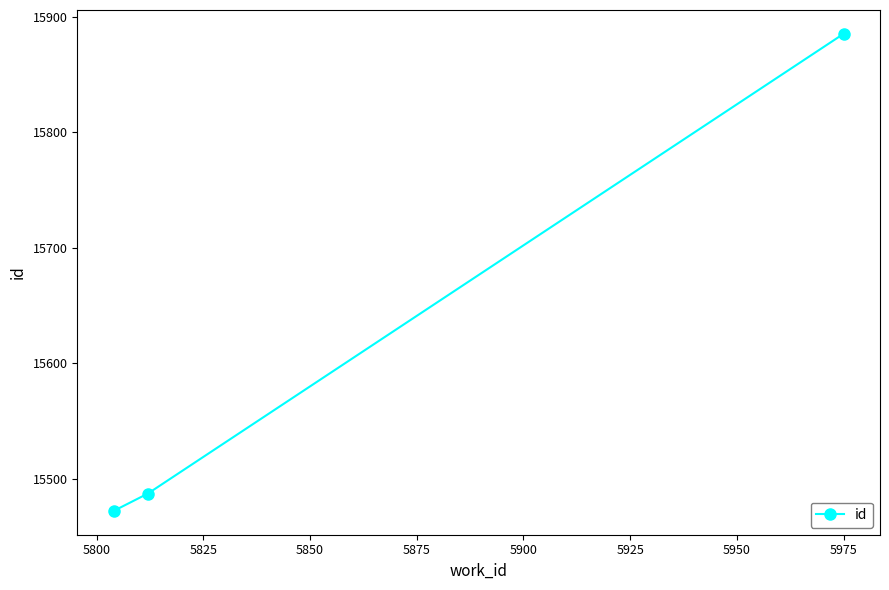

What is the value of the 3rd point from the left?

15885